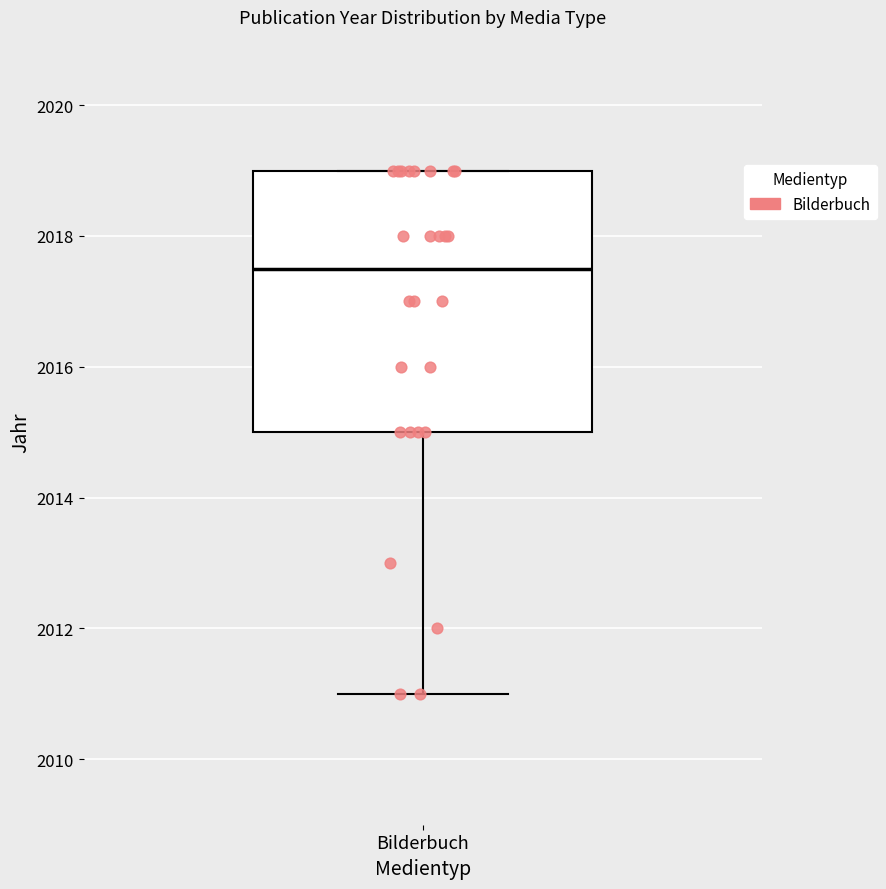

Transcribe this box plot: give where the median line is, the range the box spans, and where the two whiskers end, as read against the y-axis. The values are not printed on the chart, so give them approximately, as read against the axis.

median 2017.6, box 2015.0 to 2019.0, whiskers 2011.0 to 2019.0